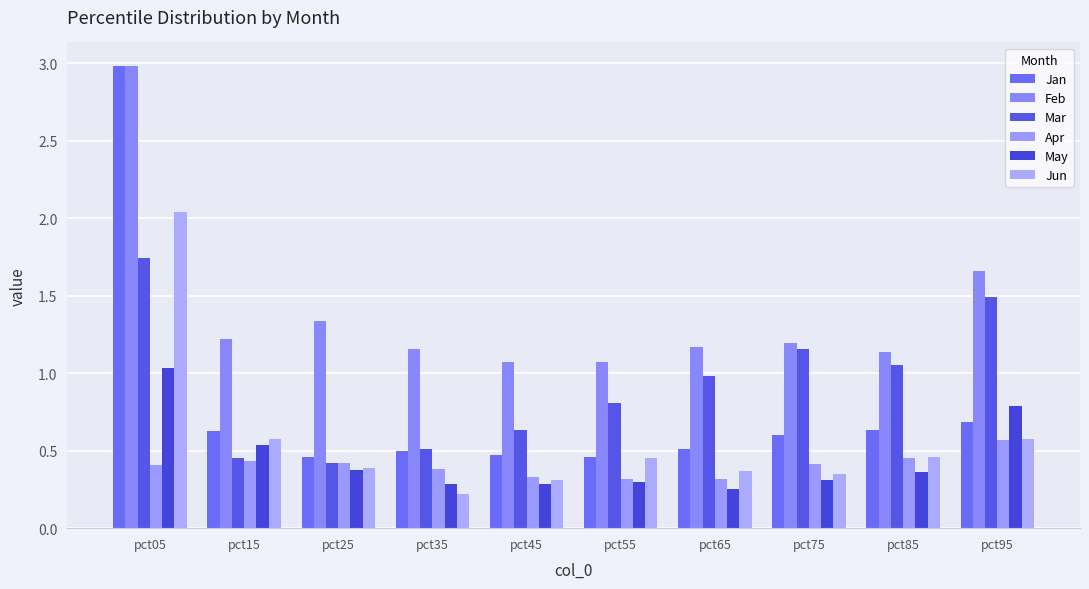

The value of Mar at pct55 is 0.3. True or false?

False